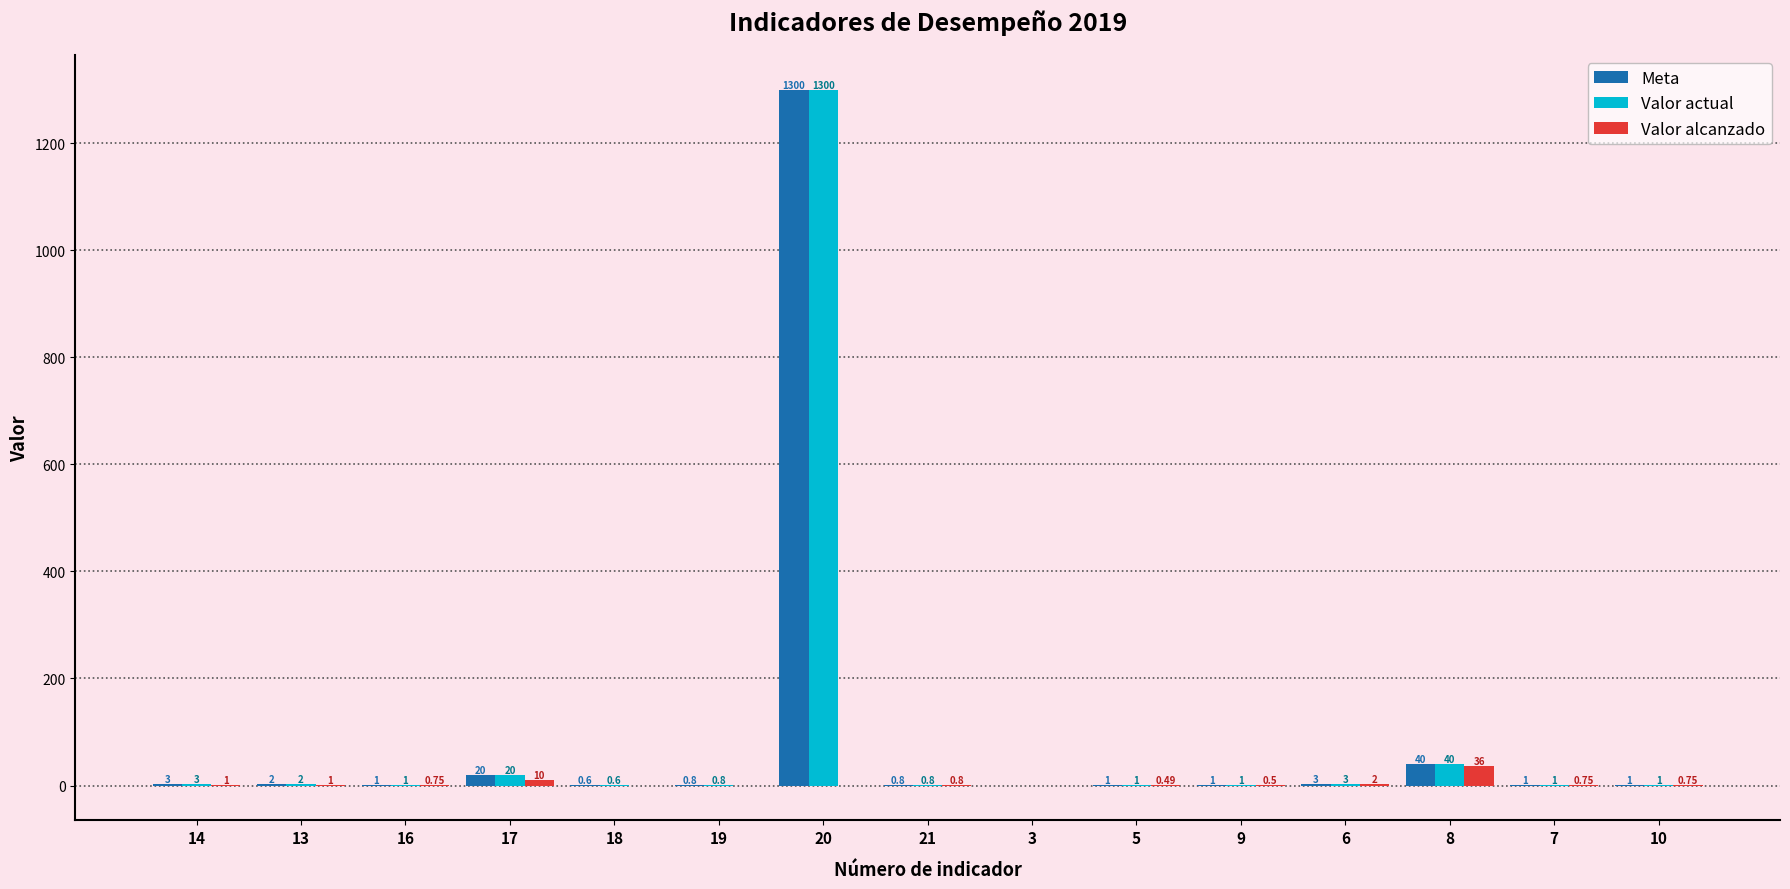

How many positive values does the Meta series have?

14